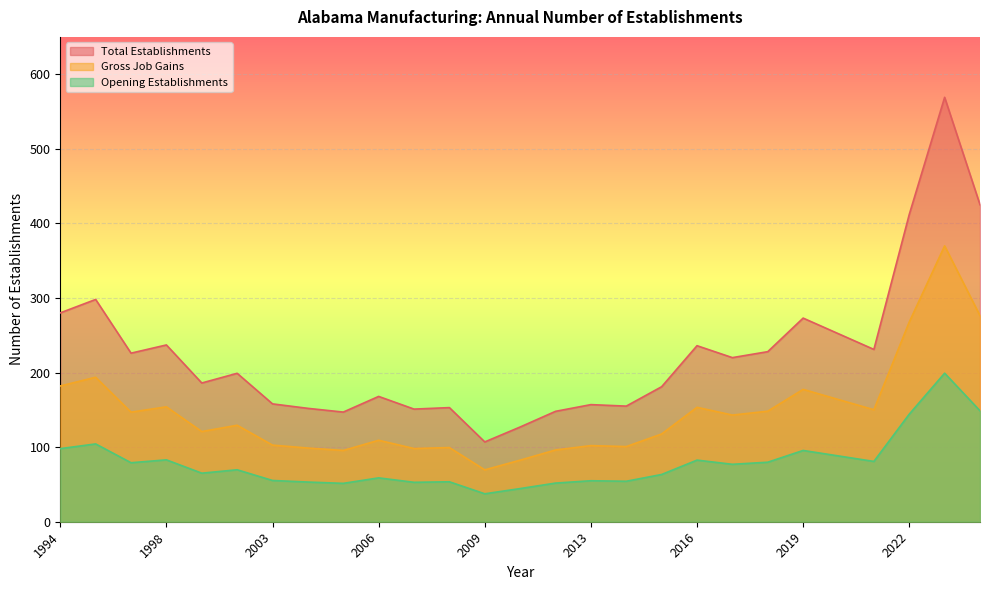

What is the sum of the Opening Establishments values at 2000 and 2004?

118.3